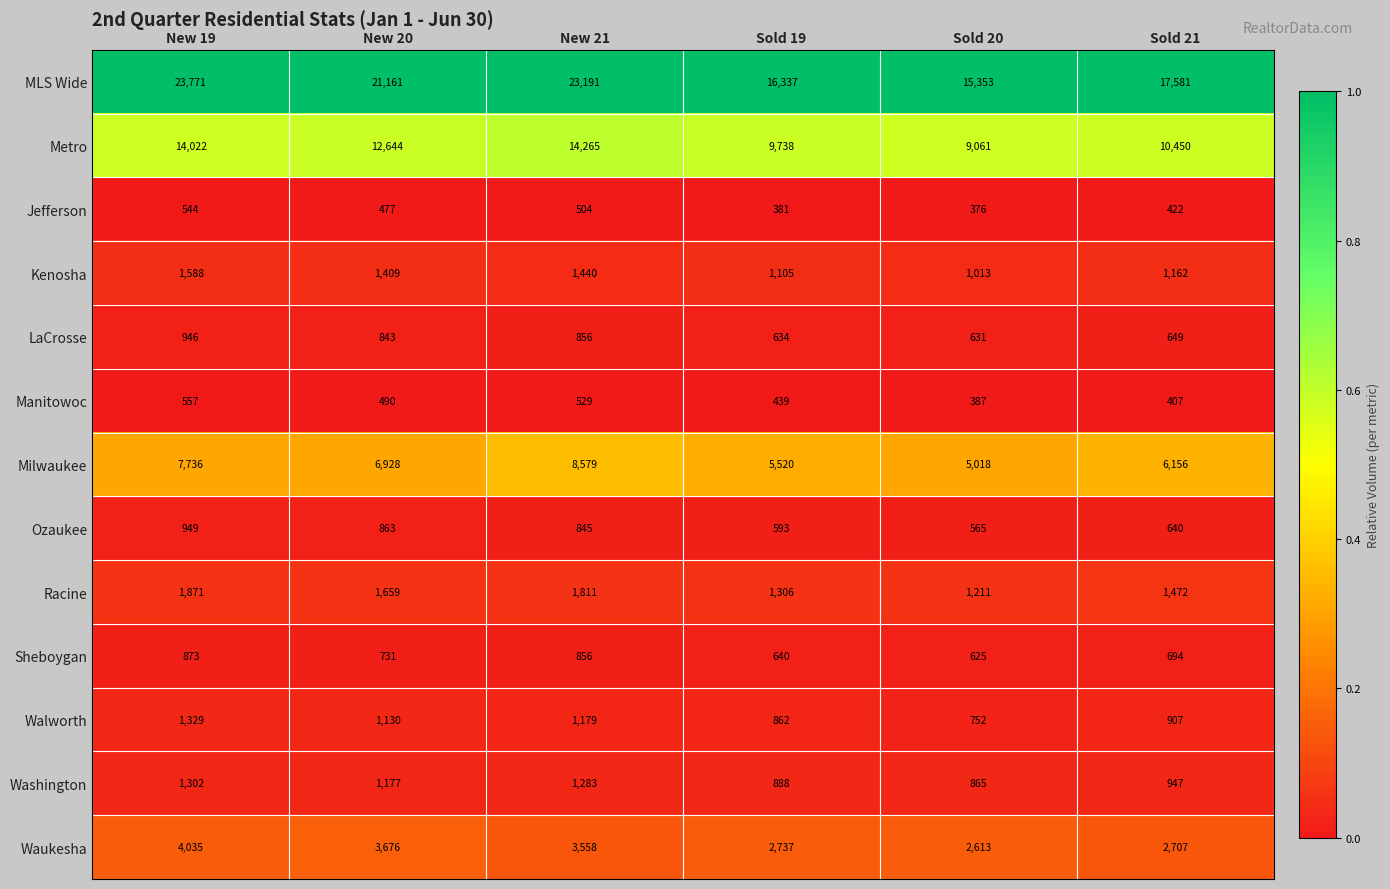

Is it true that Racine equals 1871 at New 19?

True